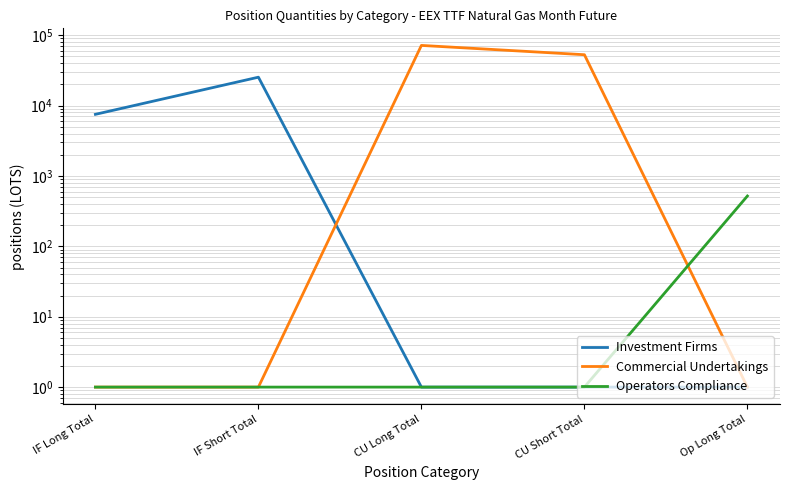

The value of Commercial Undertakings at IF Long Total is 0.4. True or false?

False